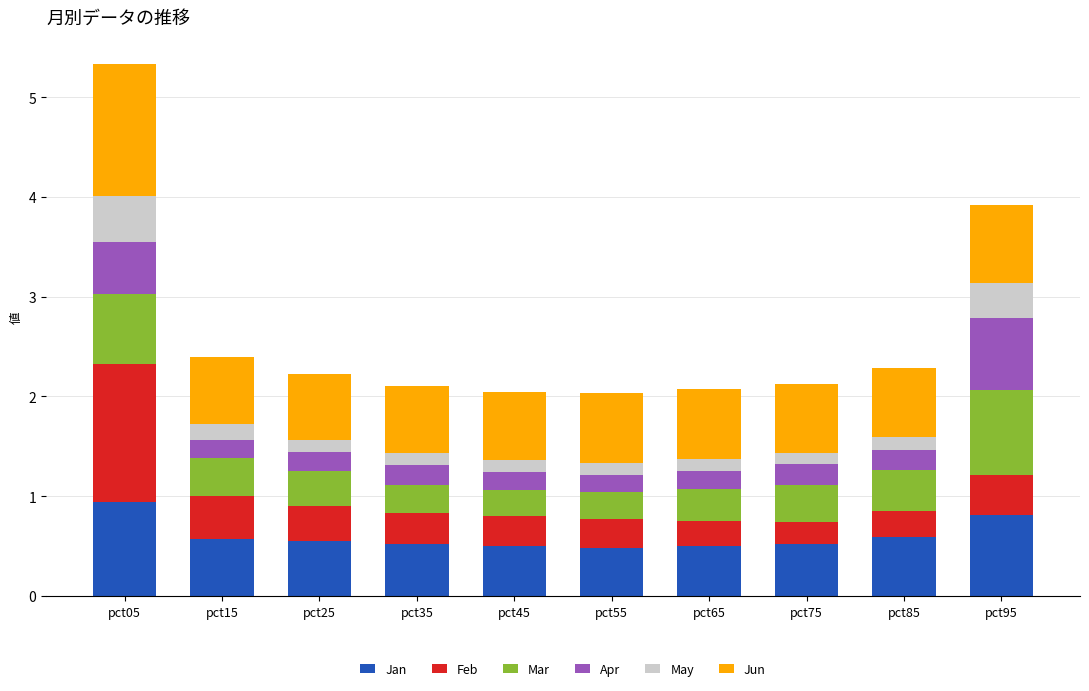

What is the total value across all series at pct85?

2.3